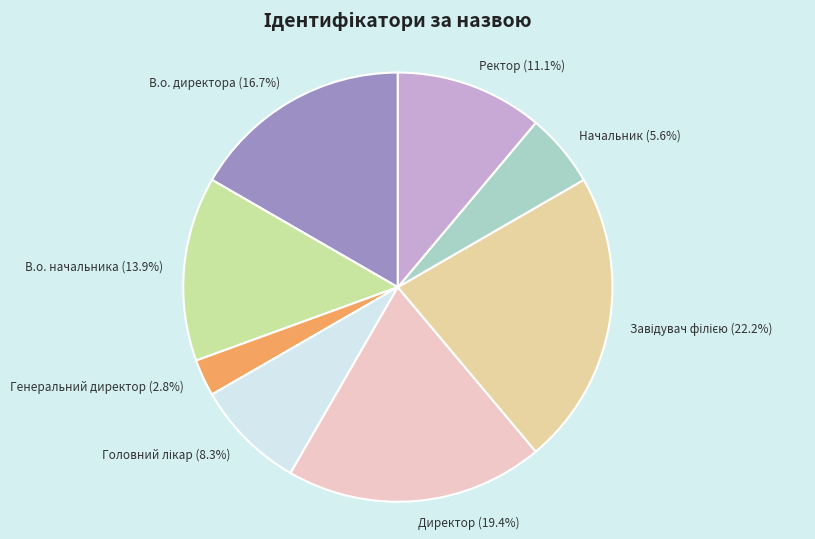

How many slices are in this pie chart?

8